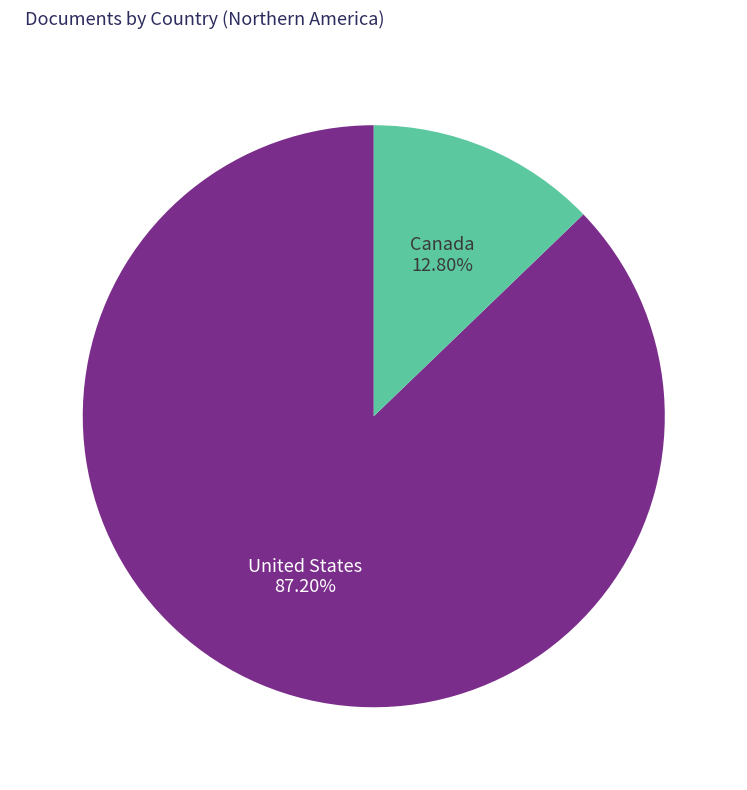

What is the majority slice?

United States